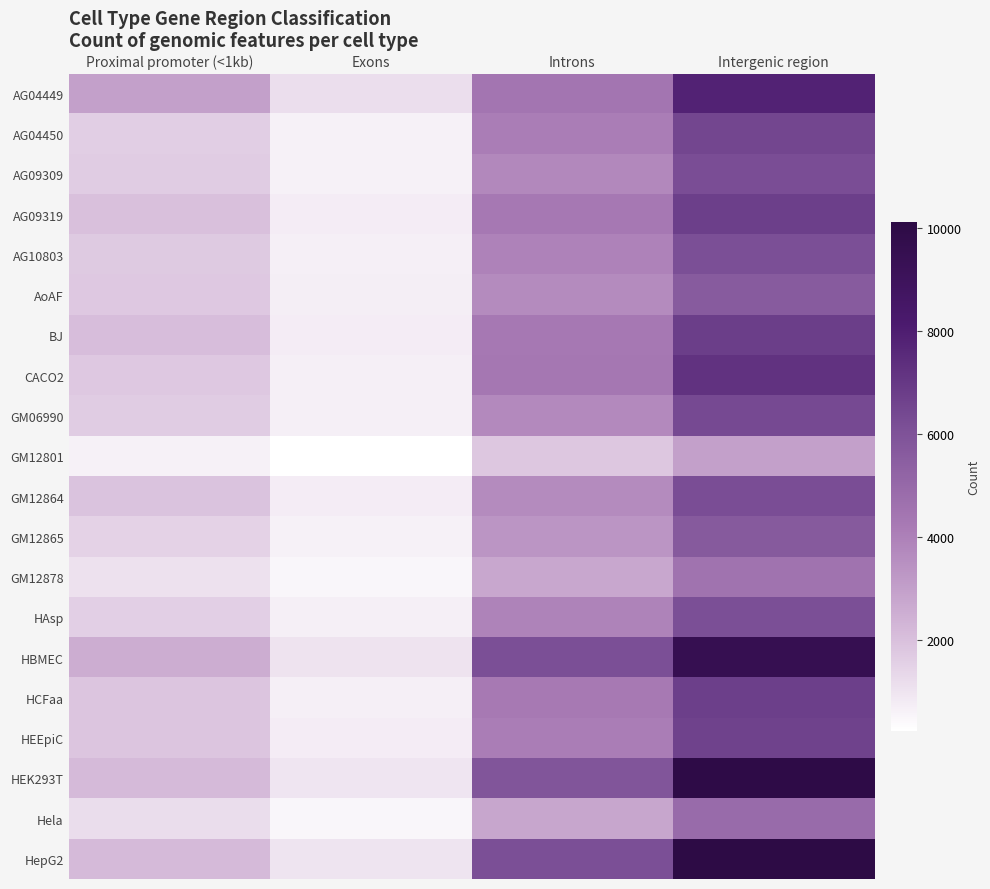

List the series in order of their peak value, highest first.

HepG2, HEK293T, HBMEC, AG04449, CACO2, BJ, HCFaa, AG09319, HEEpiC, AG04450, GM06990, AG09309, GM12864, AG10803, HAsp, GM12865, AoAF, Hela, GM12878, GM12801